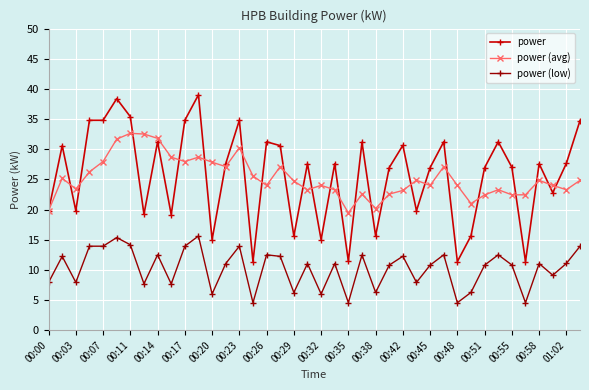

List the series in order of their peak value, lowest first.

power (low), power (avg), power